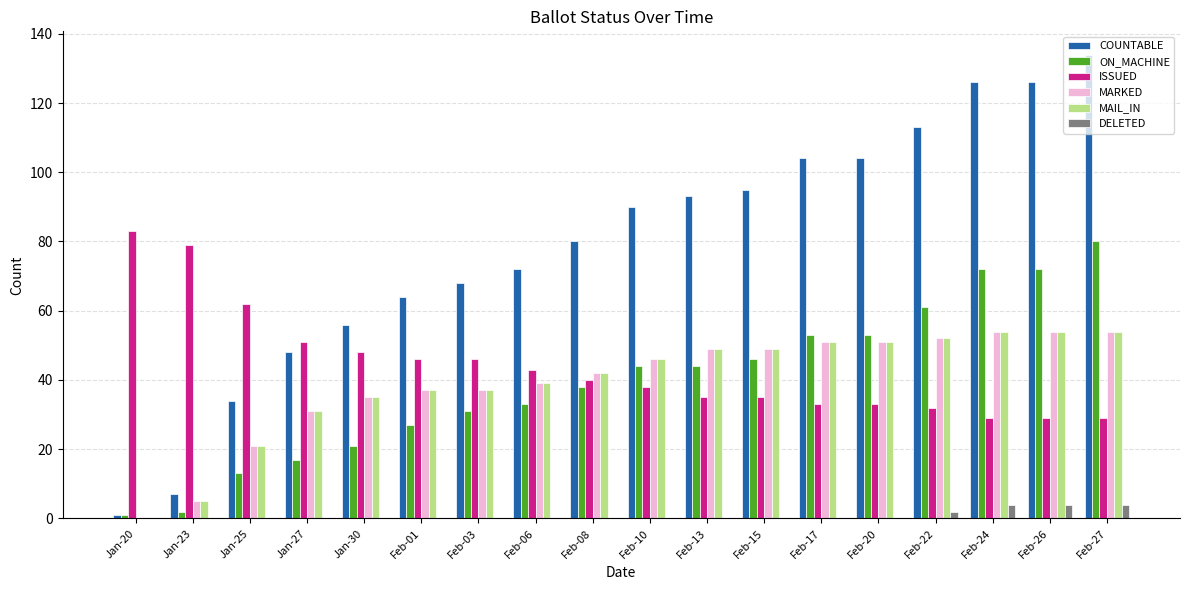

What are all the series names shown in the legend?

COUNTABLE, ON_MACHINE, ISSUED, MARKED, MAIL_IN, DELETED